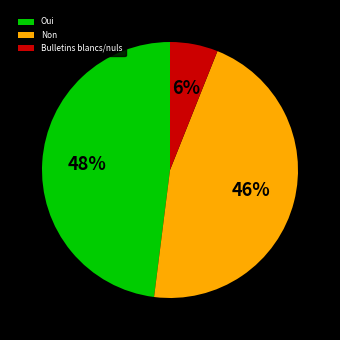

To the nearest percent, what is the average slice percentage?

33%